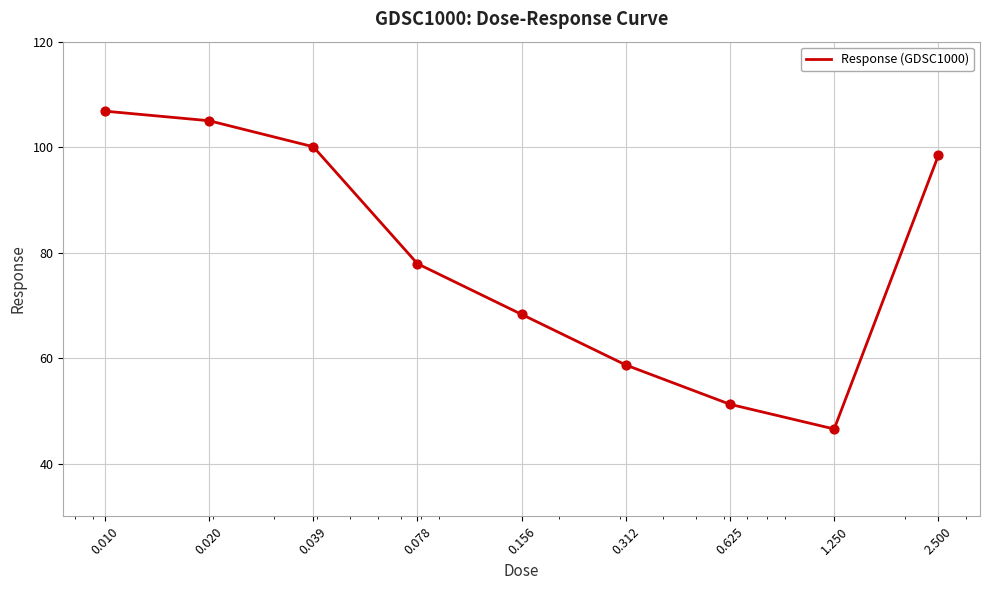

What is the greatest value displayed?

106.8